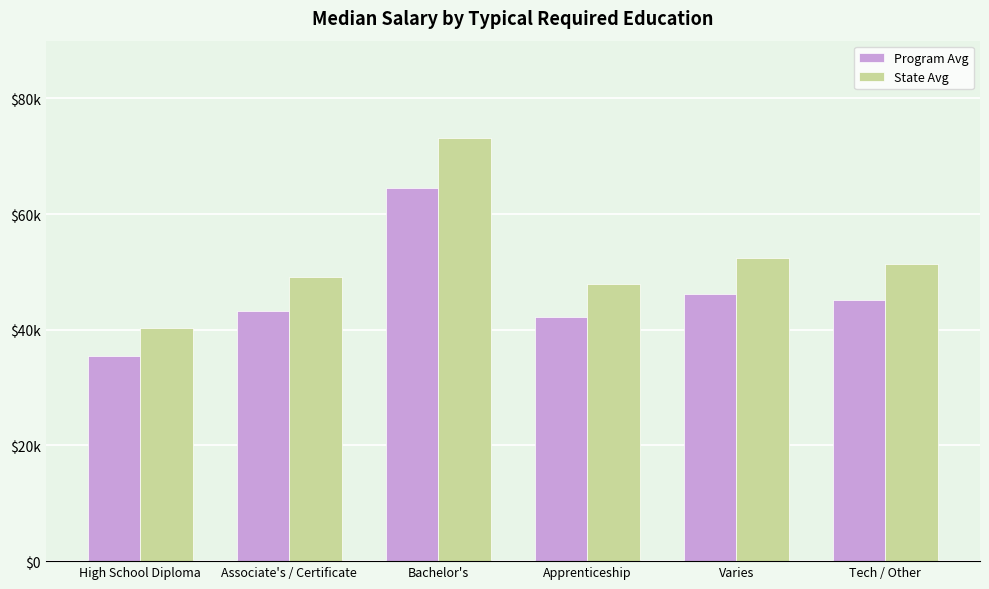

What are all the series names shown in the legend?

Program Avg, State Avg